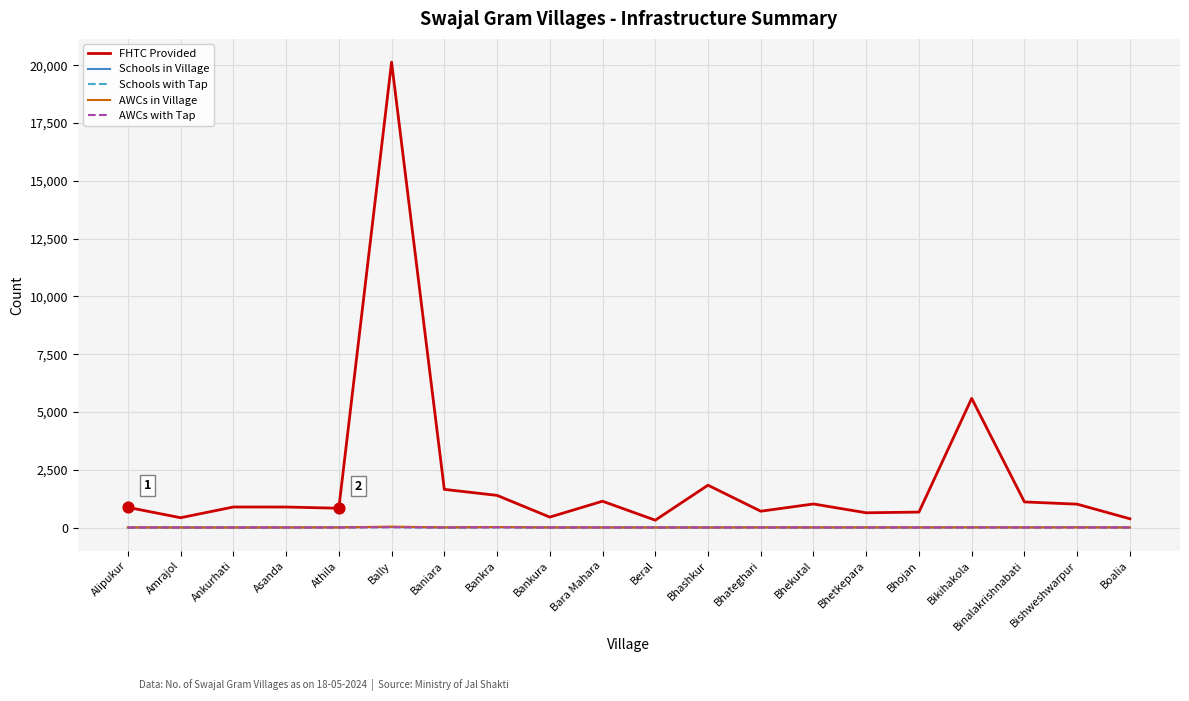

Which series changed the most between Asanda and Bally?

FHTC Provided